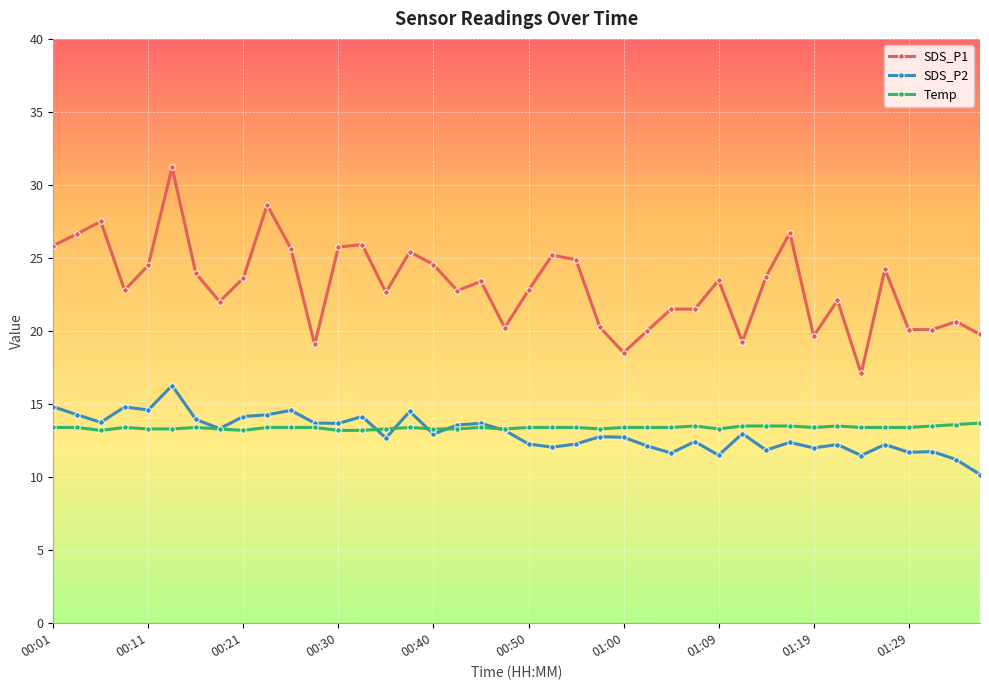

What is the maximum value shown in the chart?

31.2